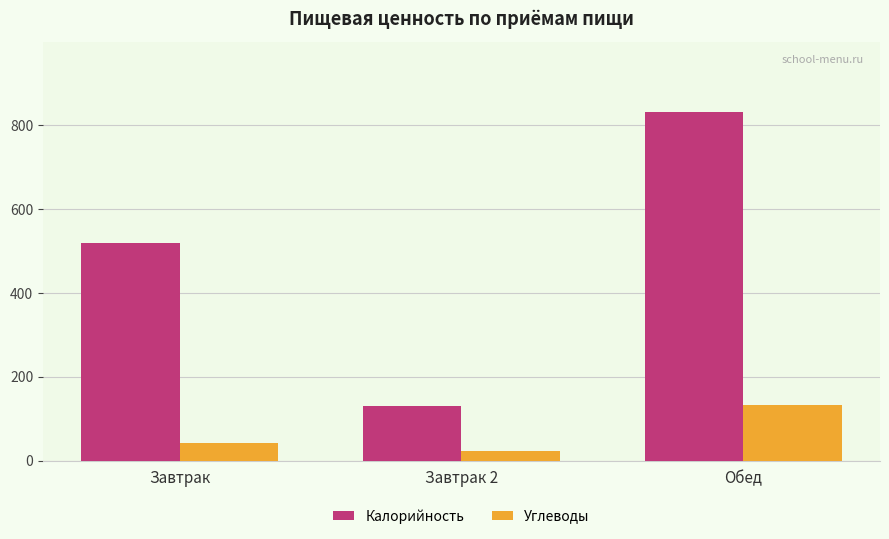

List the series in order of their overall mean, lowest first.

Углеводы, Калорийность